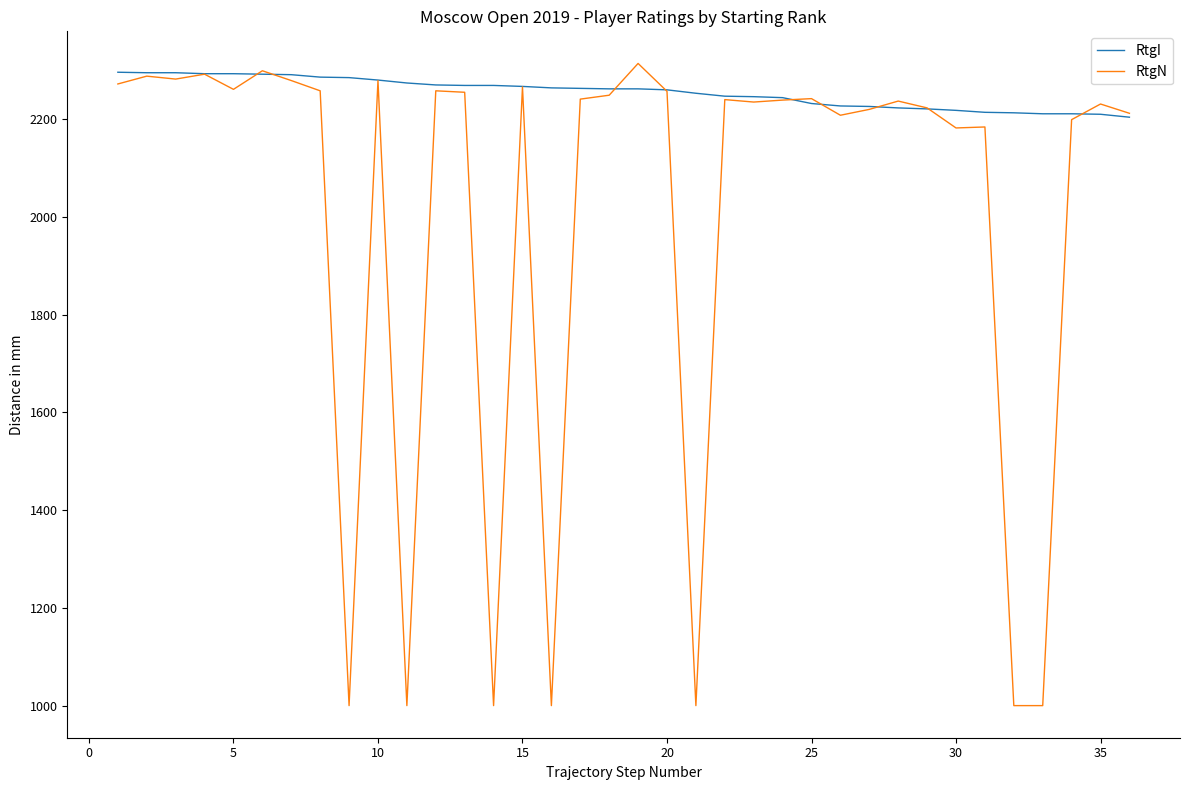

What is the greatest value displayed?

2314